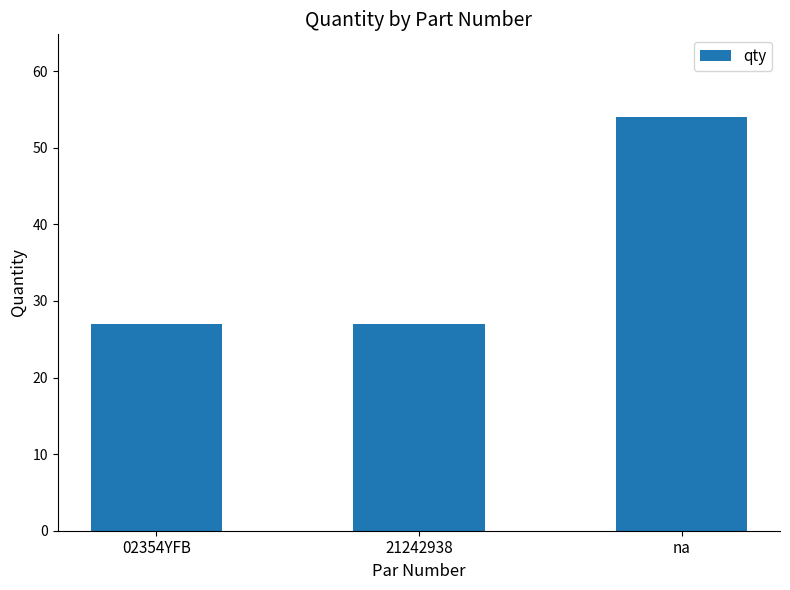

What is the ratio of the value at 02354YFB to the value at 21242938?

1.0